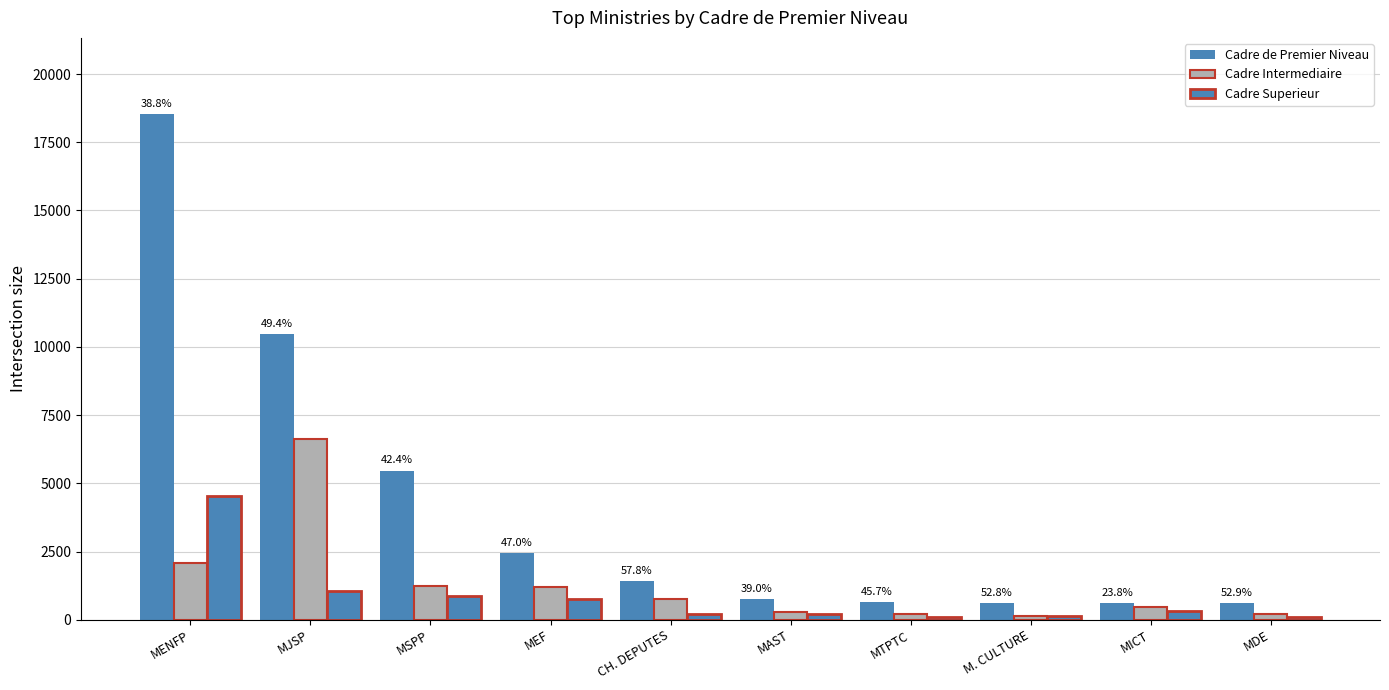

Which series has the widest spread of values?

Cadre de Premier Niveau